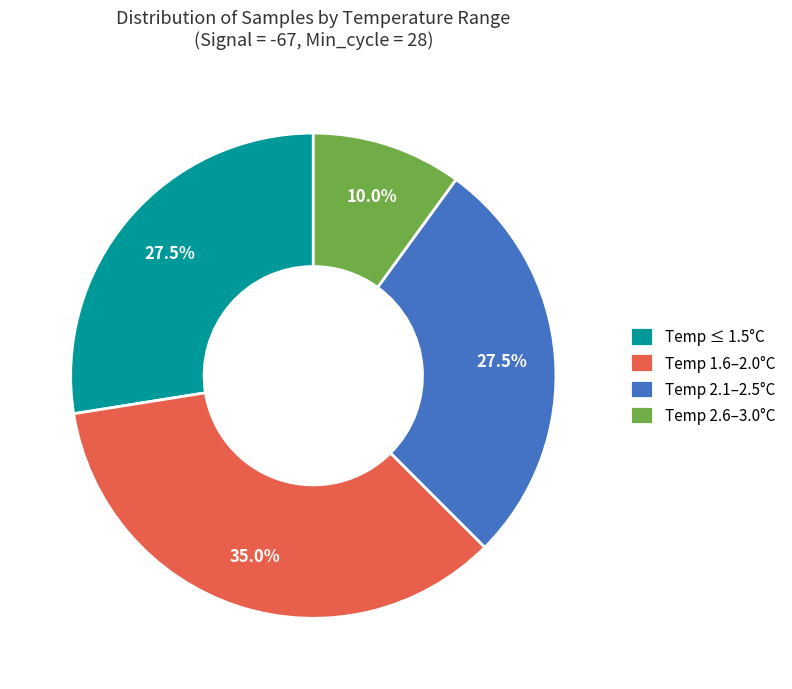

Does any single category account for the majority?

No